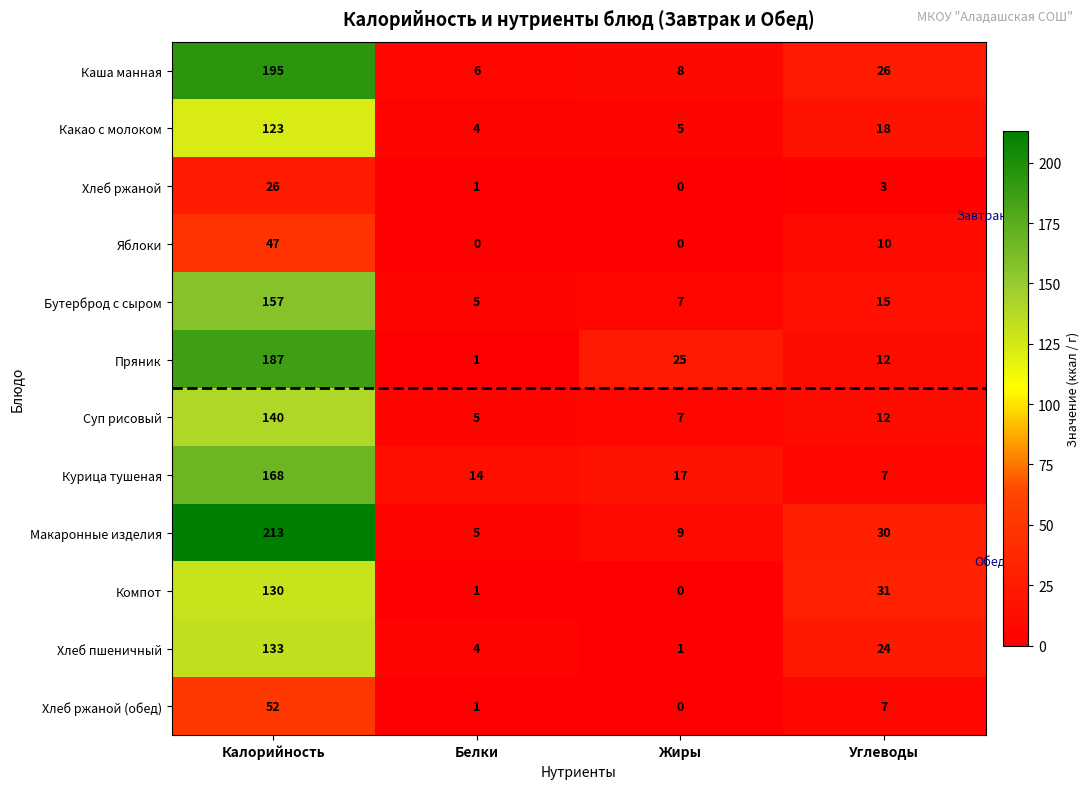

What is the highest value of the Какао с молоком series?

123